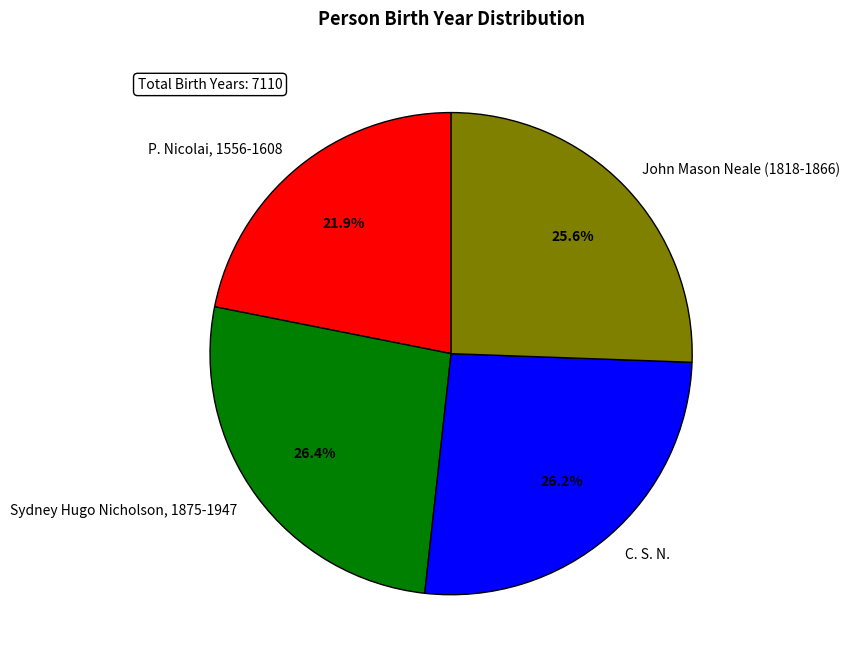

Is it true that C. S. N. is 26% of the pie?

True